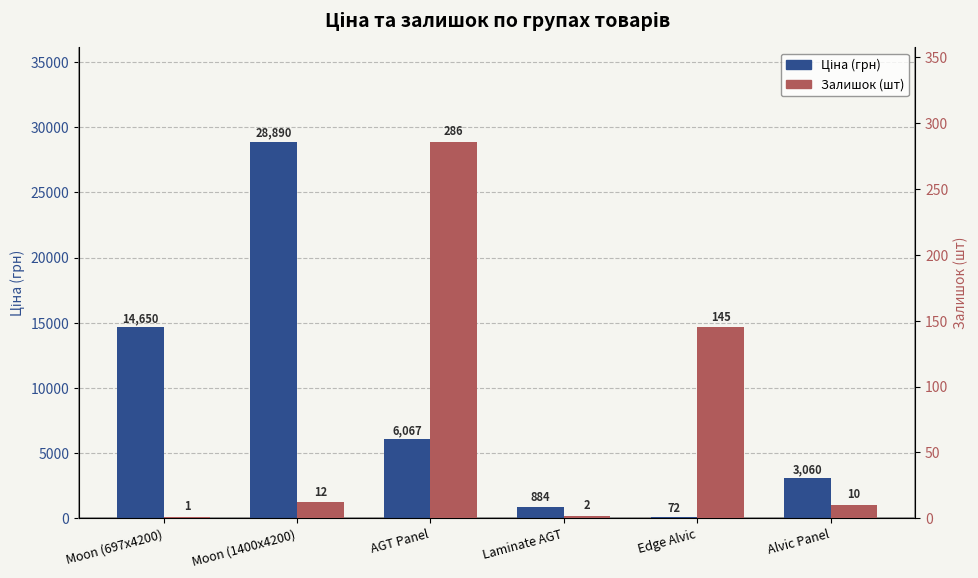

Where does the Ціна series first go above 6067?

Moon (697x4200)